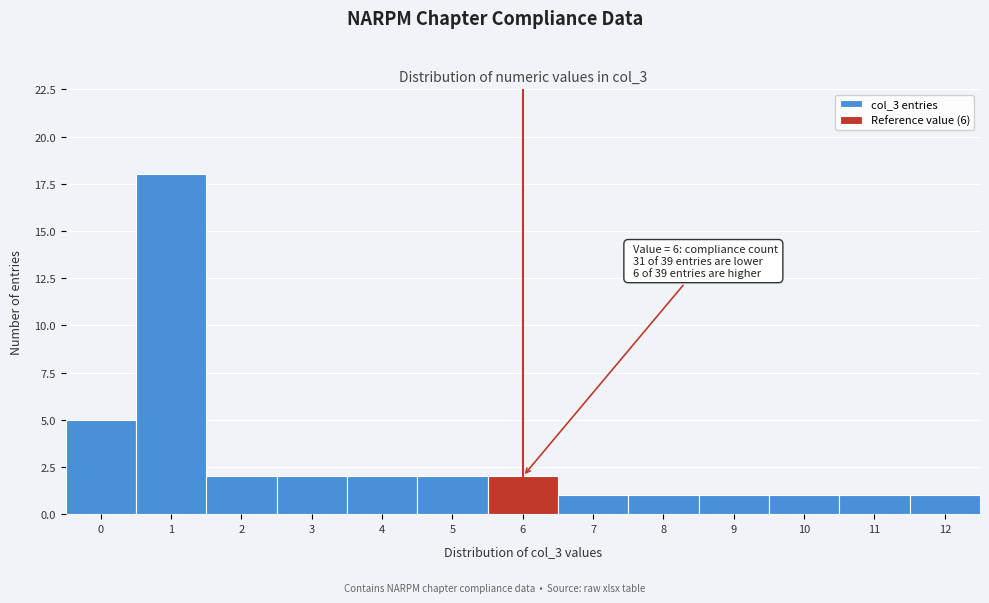

Reading left to right, what are all the values shown in this chart?

5	18	2	2	2	2	2	1	1	1	1	1	1